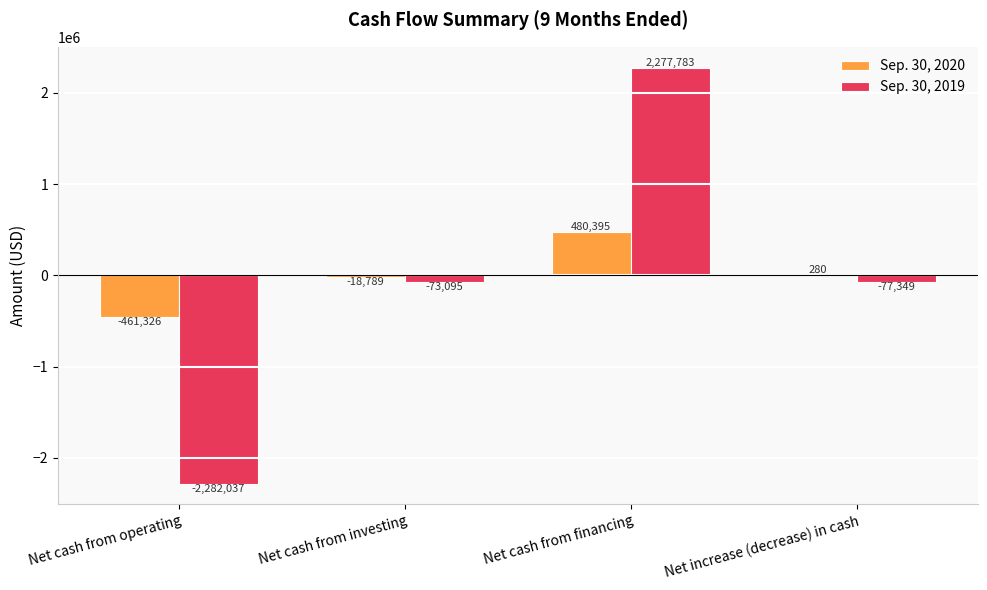

Which series has the widest spread of values?

Sep. 30, 2019